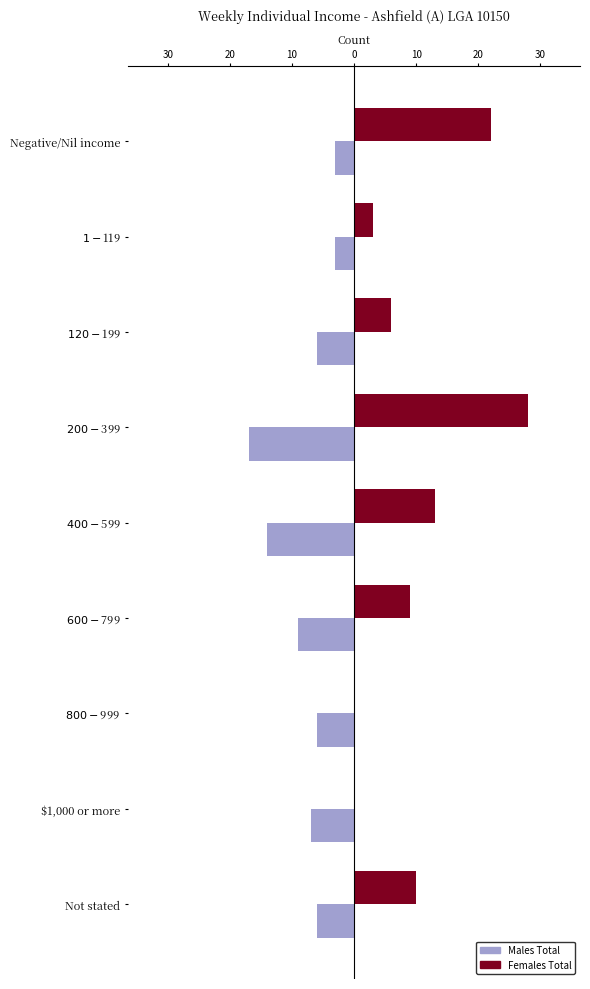

What is the difference between the maximum and second lowest values in the Females Total series?

28